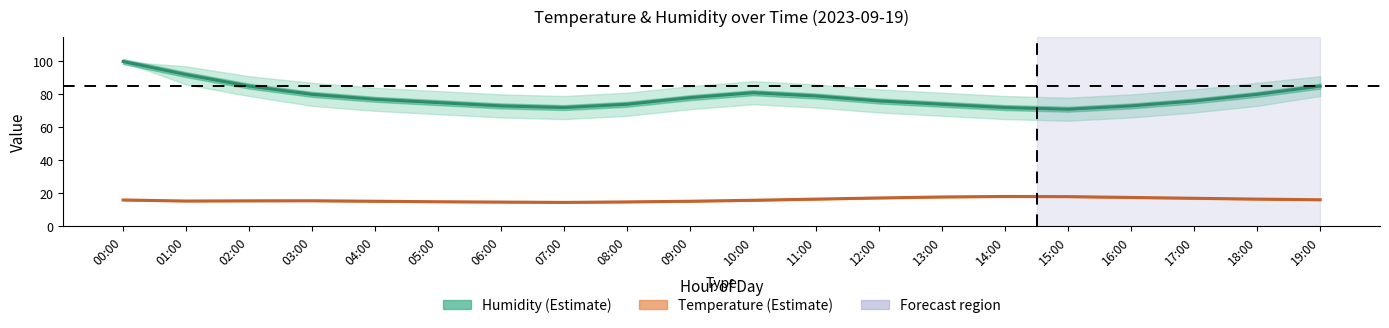

Rank the series by their maximum value, from highest to lowest.

Humidity (Estimate), Temperature (Estimate)